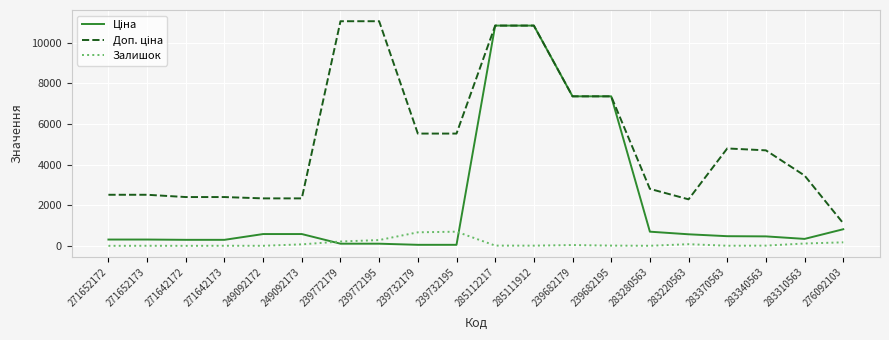

What is the spread (max minus min) of values at 249092173?

2261.7